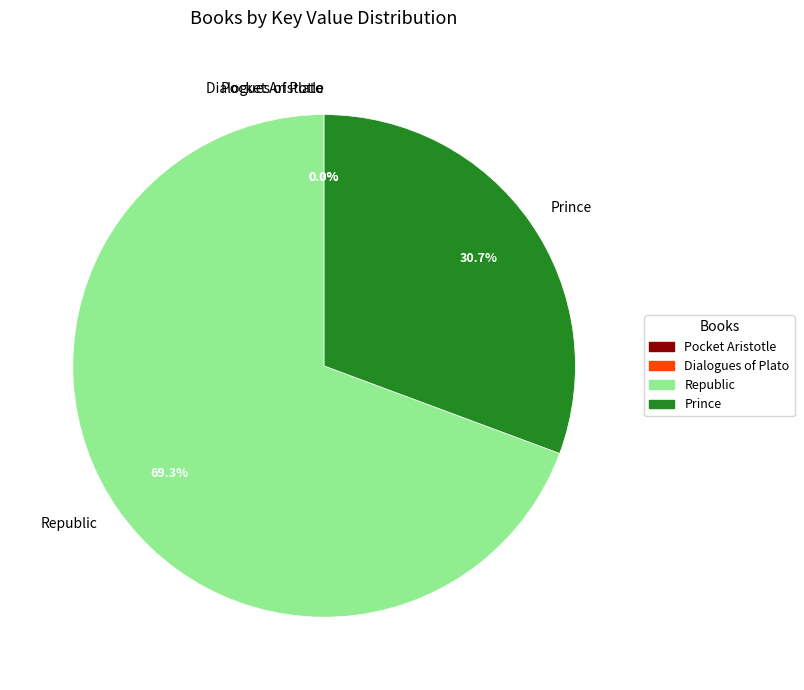

Which category accounts for the majority?

Republic